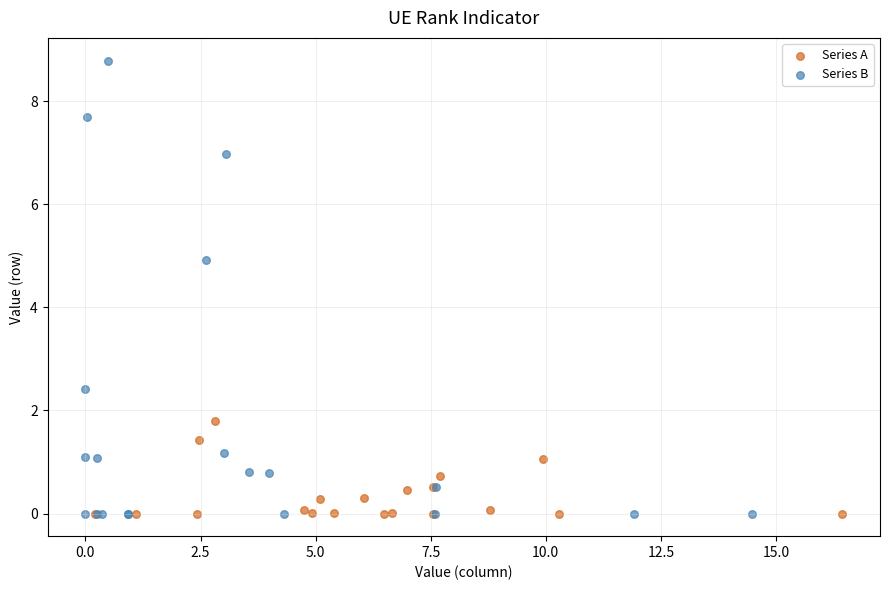

Which series reaches the maximum Y coordinate?

Series B